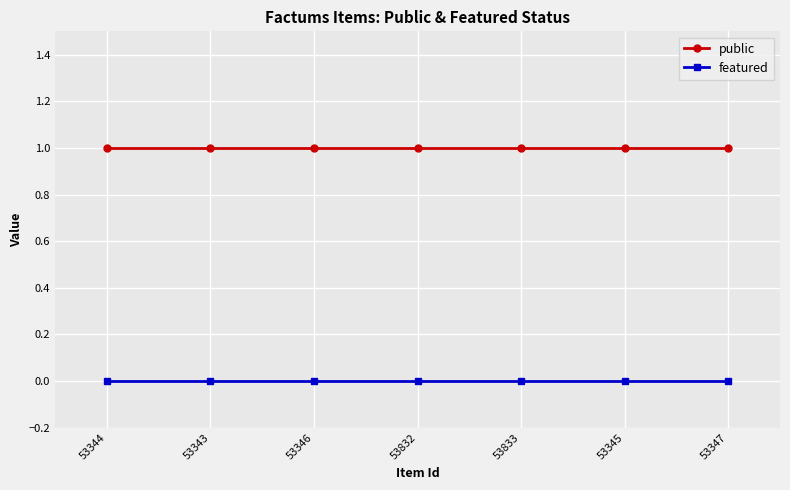

What is the sum of all public values?

7